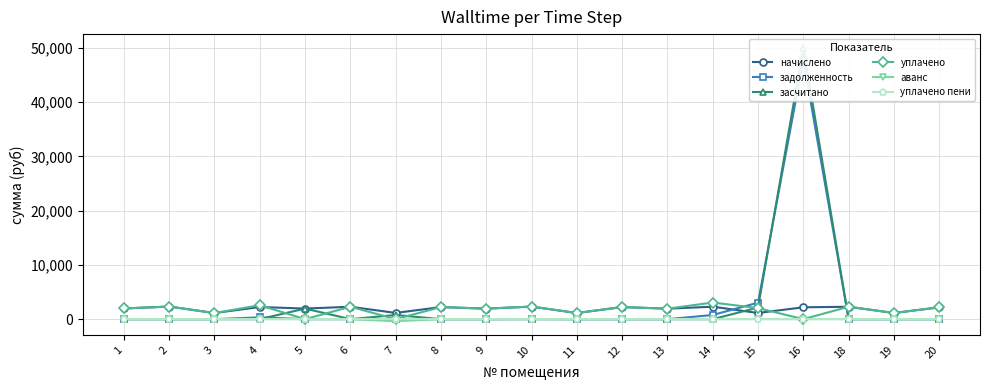

Where is the first local maximum for уплачено?

2